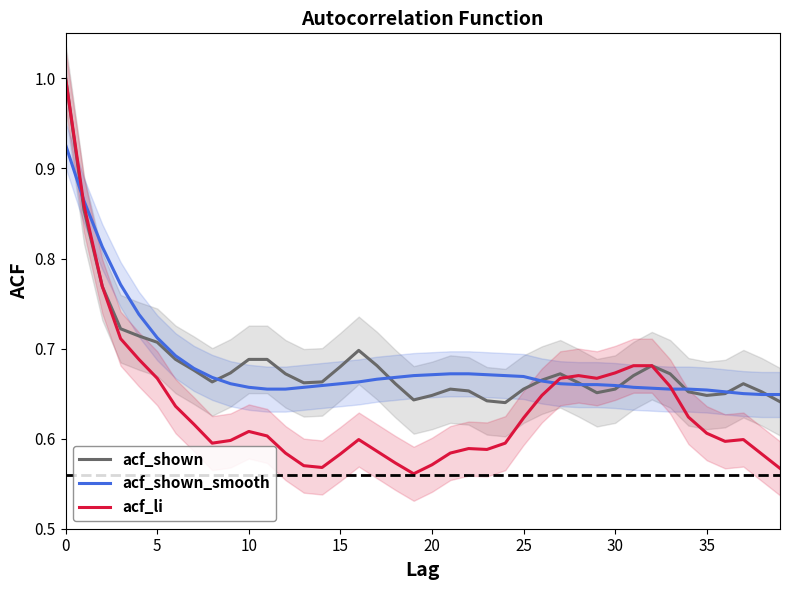

Rank the series by their maximum value, from highest to lowest.

acf_shown, acf_li, acf_shown_smooth